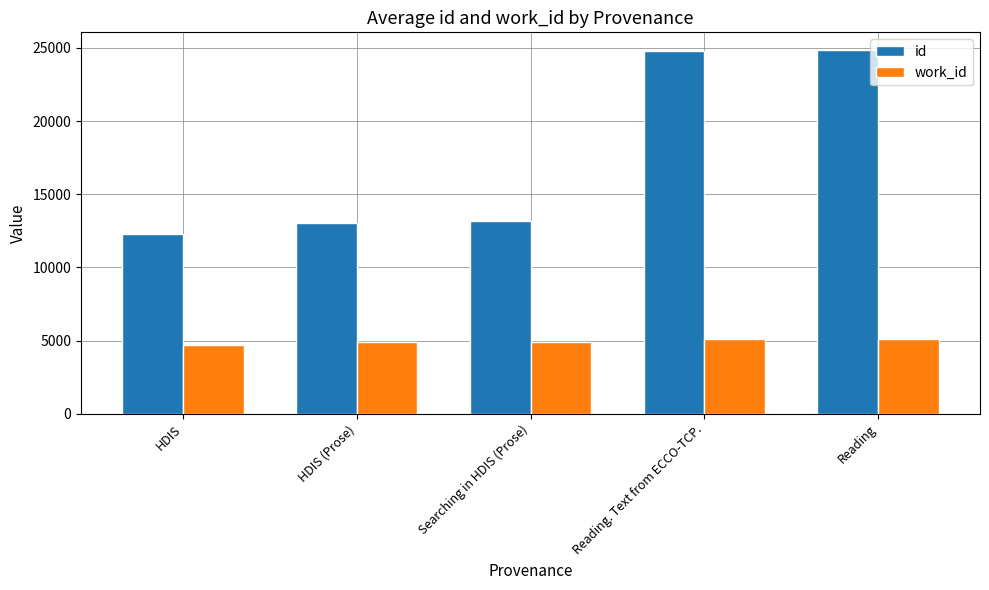

Between Searching in HDIS (Prose) and Reading, which series saw the biggest shift?

id